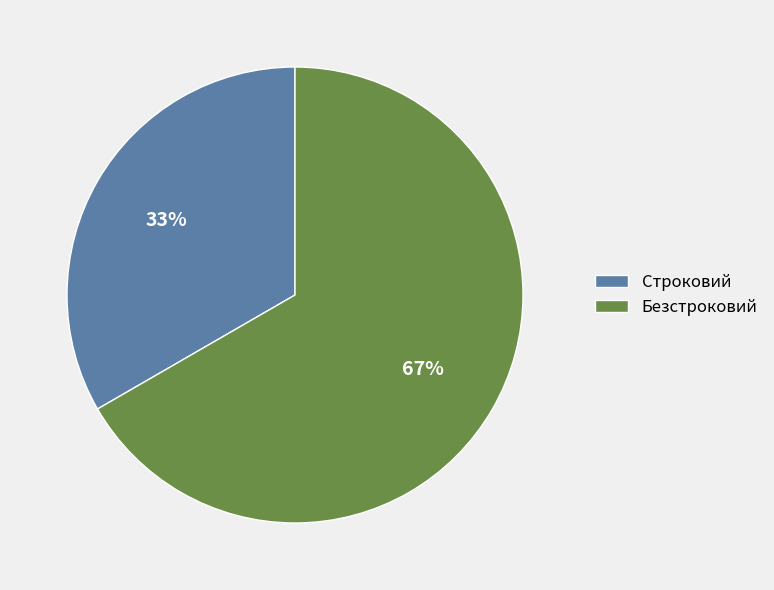

Does Строковий account for over 50% of the chart?

No